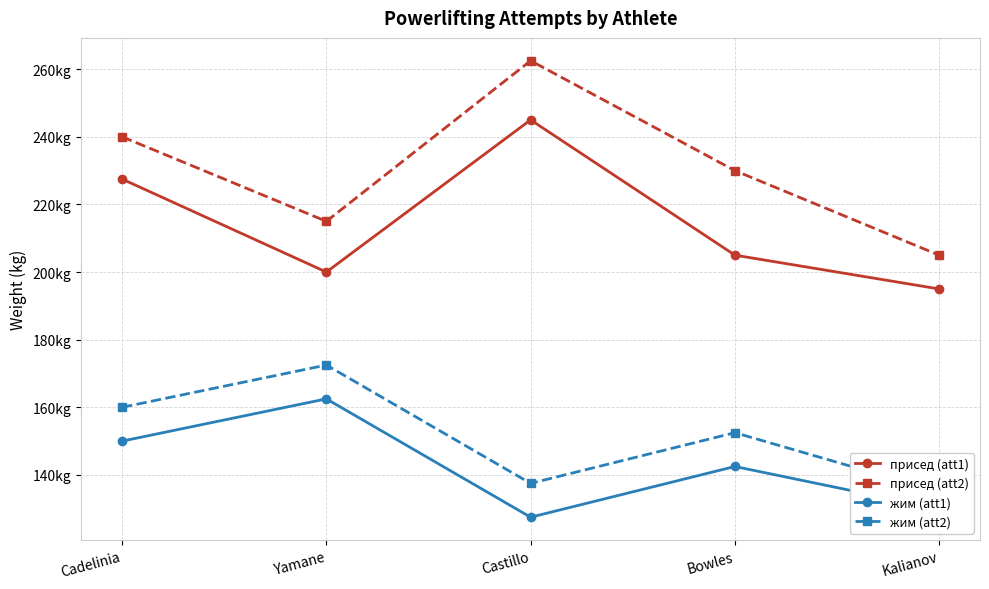

At which category does the chart reach its peak across all series?

Castillo